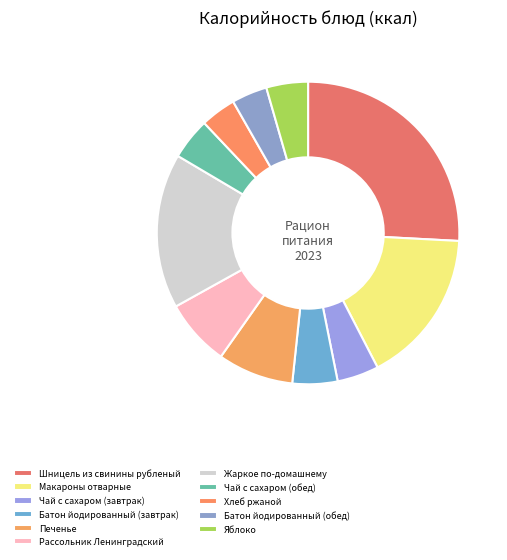

Does Яблоко account for over 50% of the chart?

No